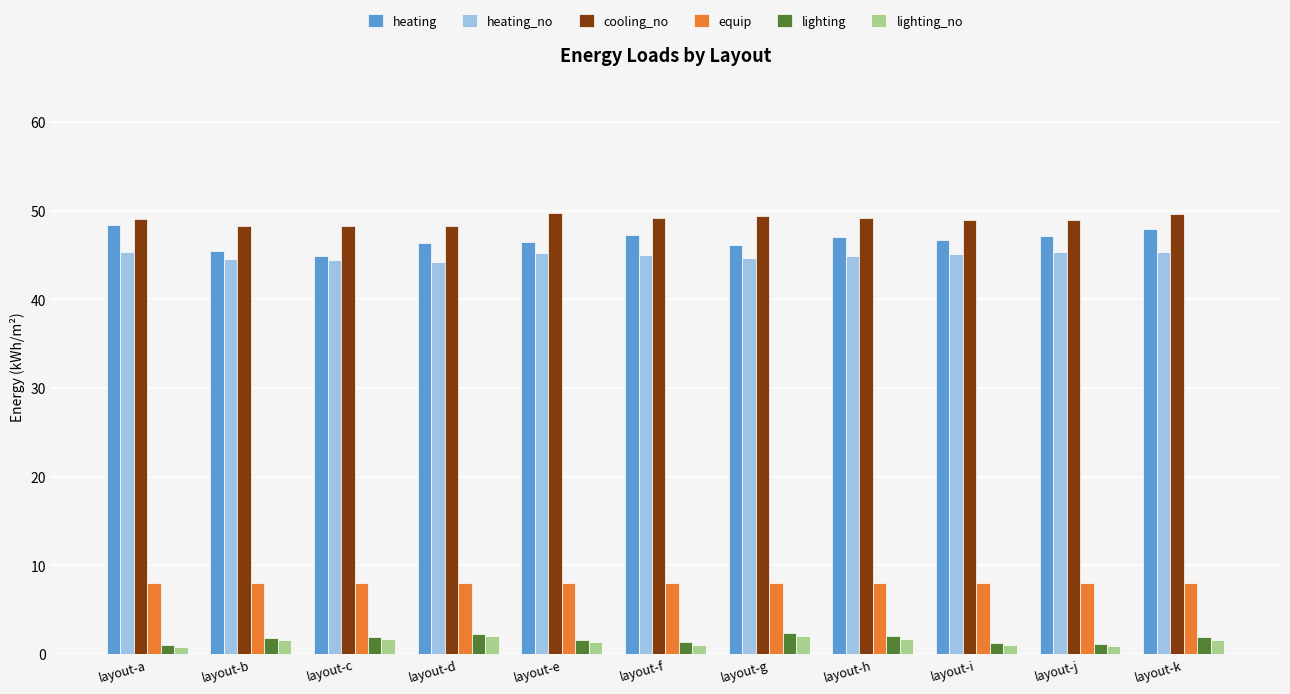

What is the difference between the maximum and second lowest values in the heating series?

2.9